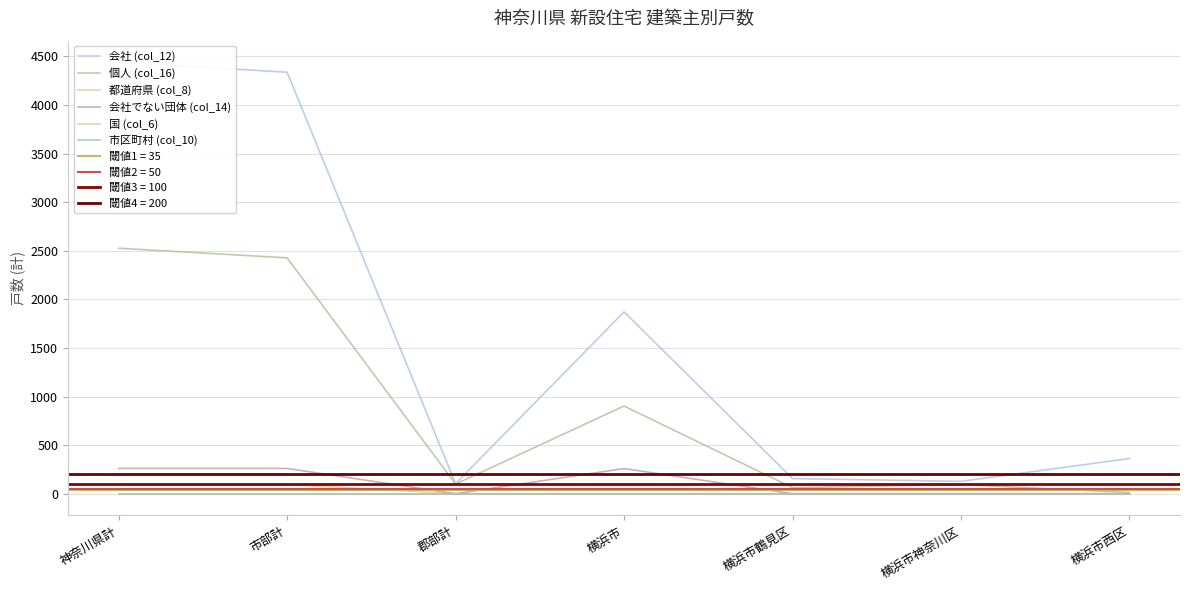

Is it true that 国 (col_6) equals 0 at 横浜市鶴見区?

True